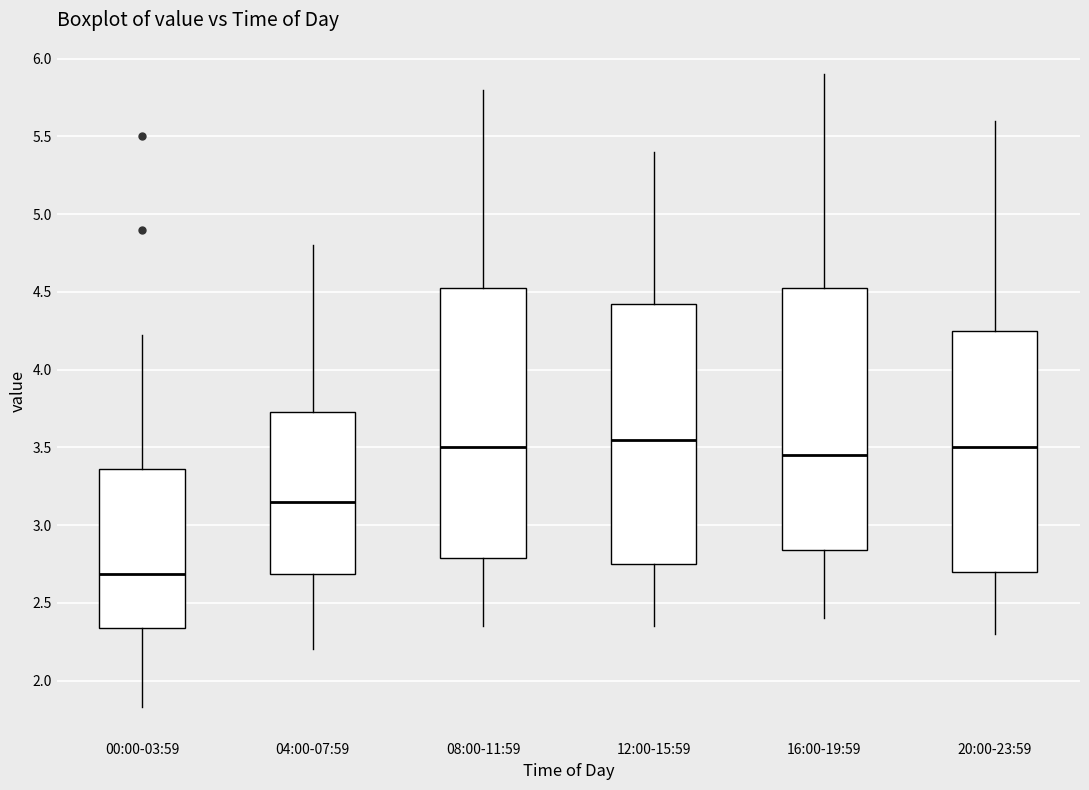

Where does the upper whisker of the box for 00:00-03:59 end on the y-axis? The values are not printed on the chart, so give them approximately, as read against the axis.

4.20